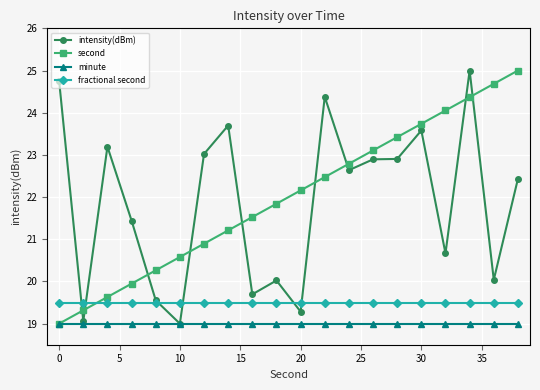

How many times do fractional second and second cross each other?

1